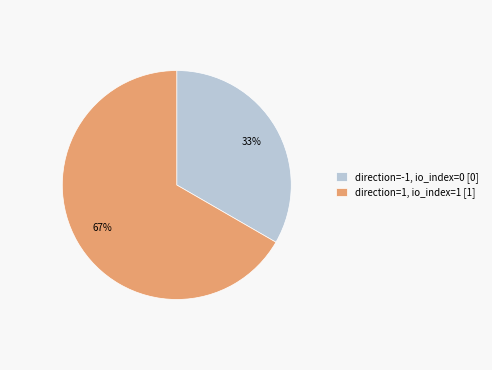

Which slice is the smallest?

direction=-1, io_index=0 [0]